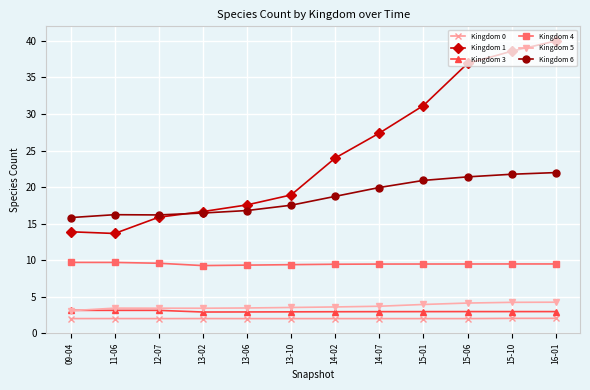

What is the smallest value displayed?

2.0